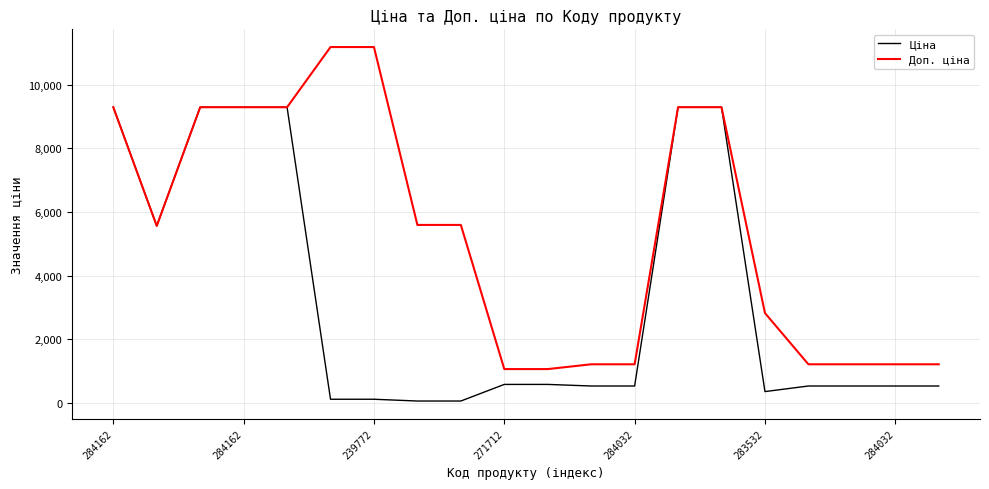

List the series in order of their peak value, highest first.

Доп. ціна, Ціна